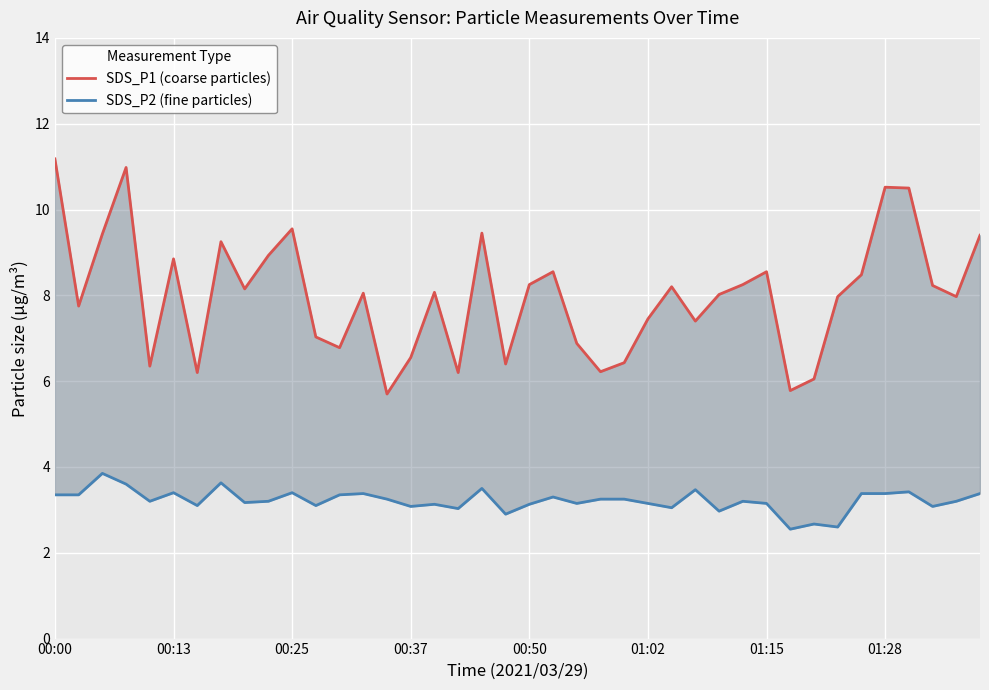

Which label corresponds to the largest value in the chart?

00:00